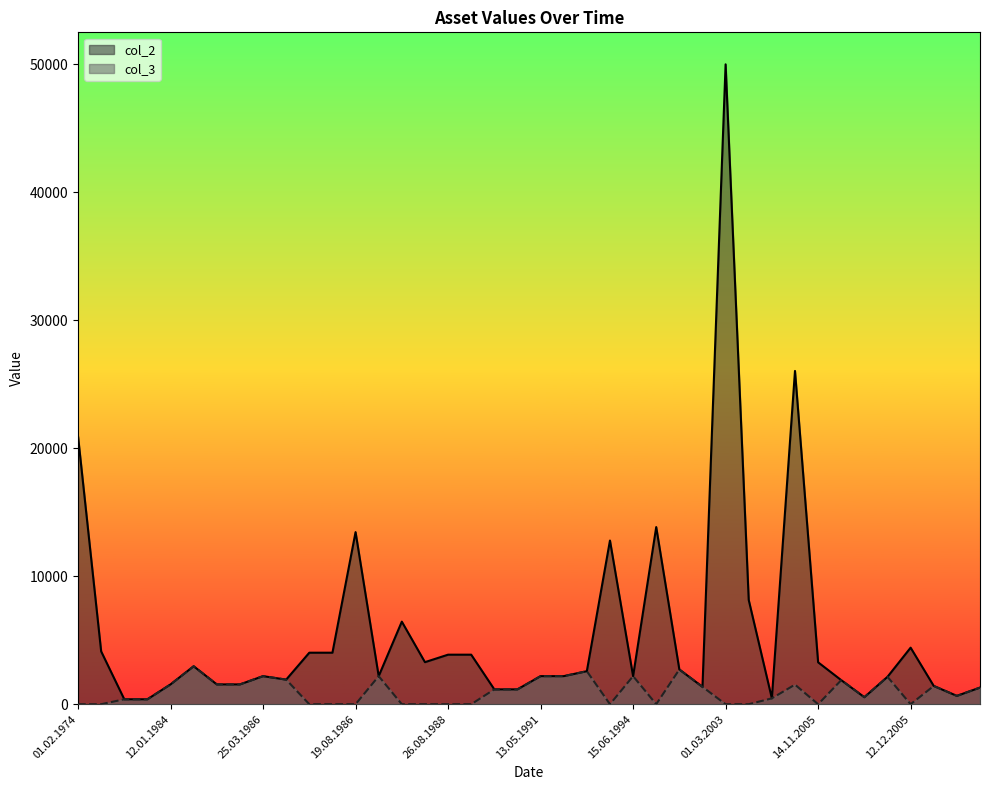

At 13.05.1989, list the series in order from largest to smallest.

col_2, col_3